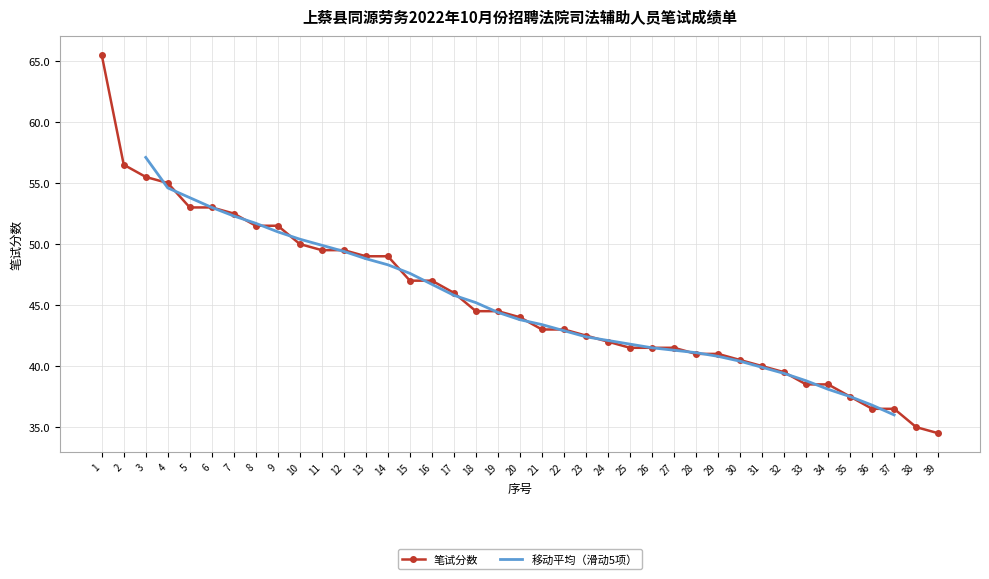

Which label corresponds to the smallest value in the chart?

39